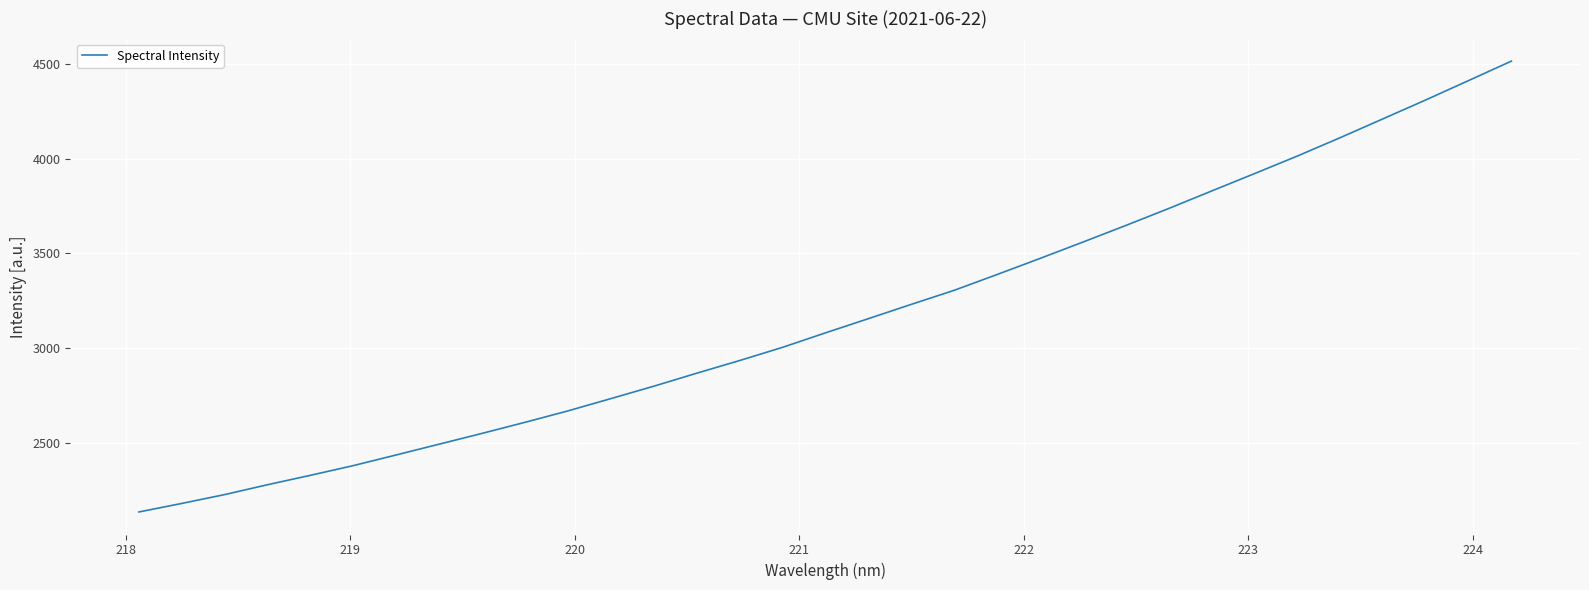

What is the maximum value shown in the chart?

4515.8